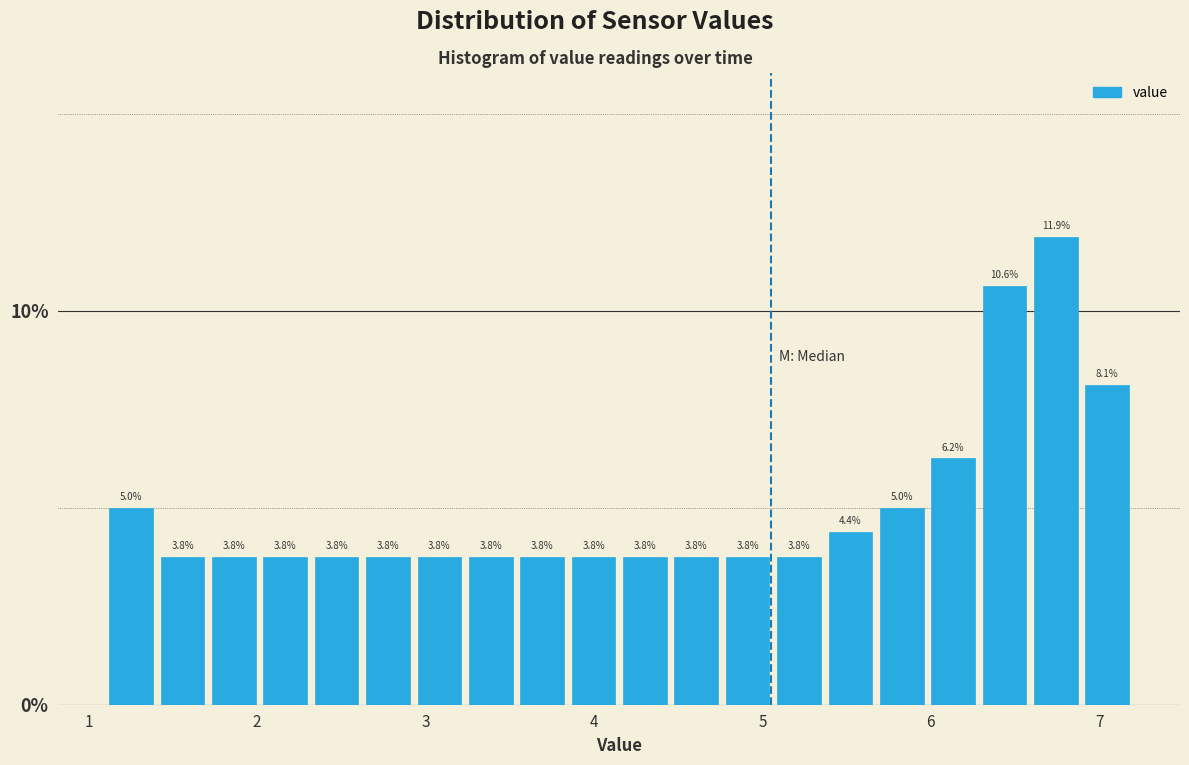

Around what value on the x-axis is the tallest bar? Give the approximate position of its centre, as read against the axis.

6.7